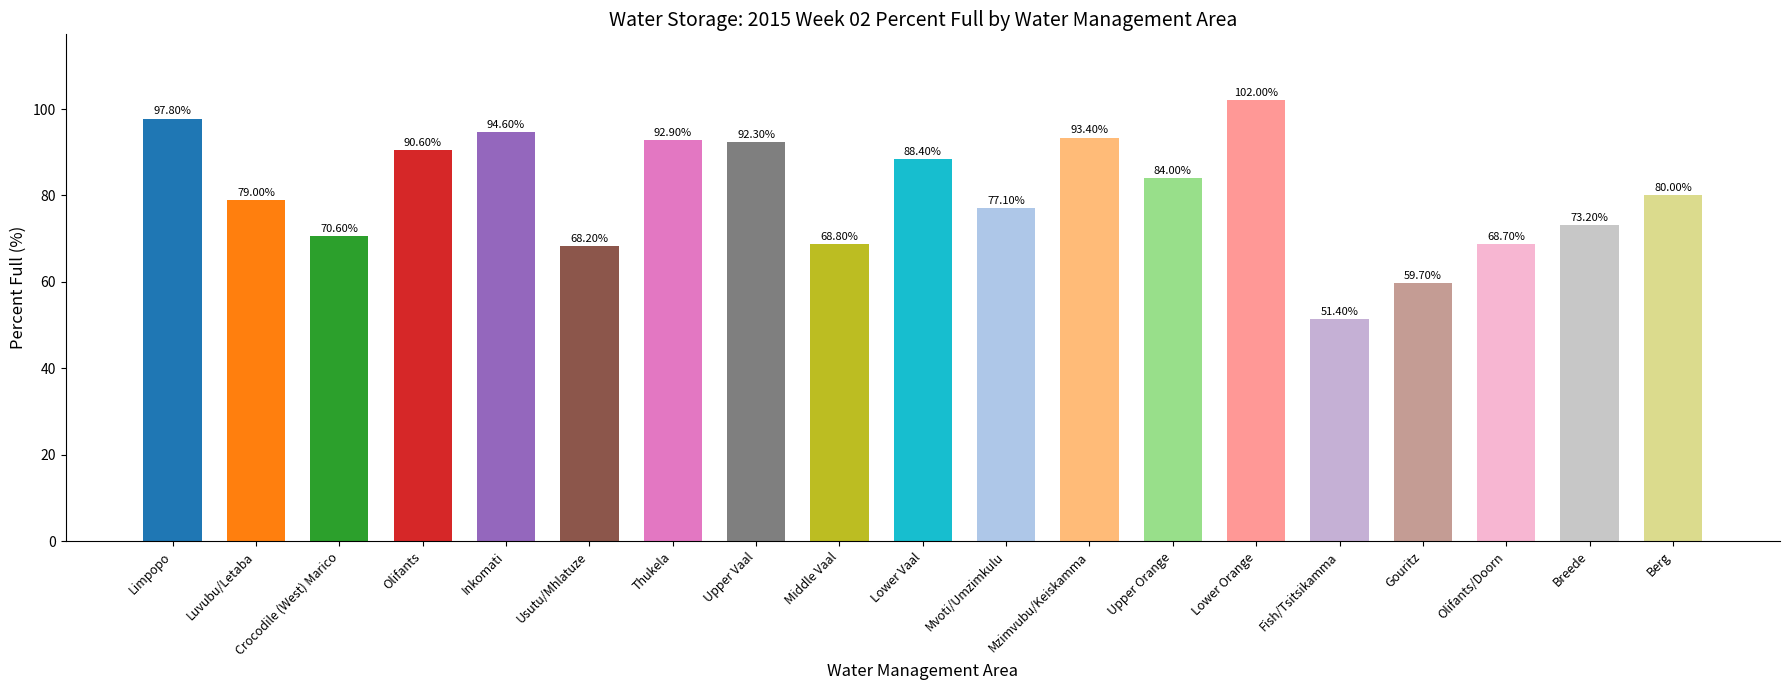

Are the bars grouped side by side (vs. stacked)?

No